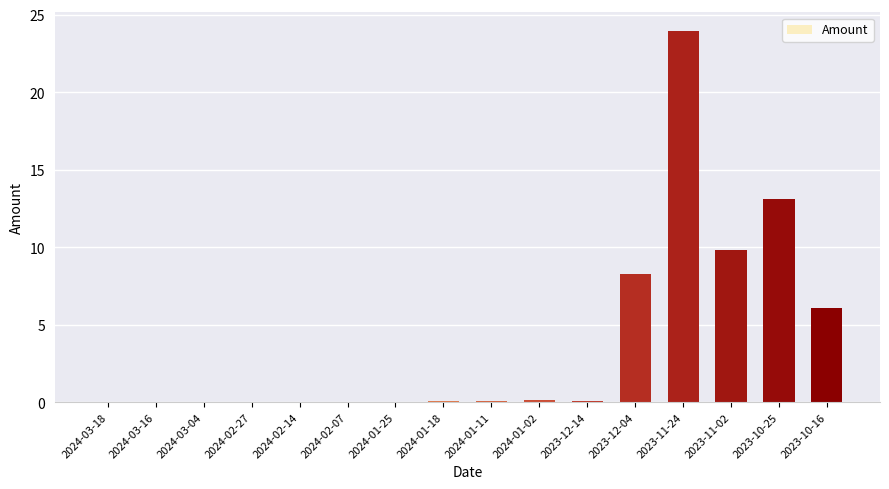

What is the greatest value displayed?

23.9